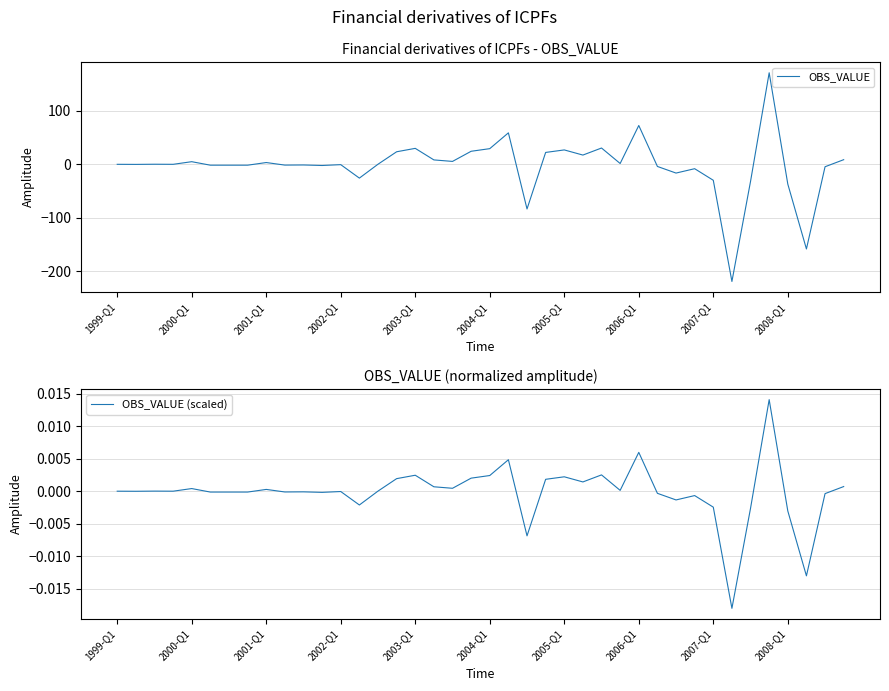

The value of OBS_VALUE (scaled) at 2007-Q1 is -0.0. True or false?

True